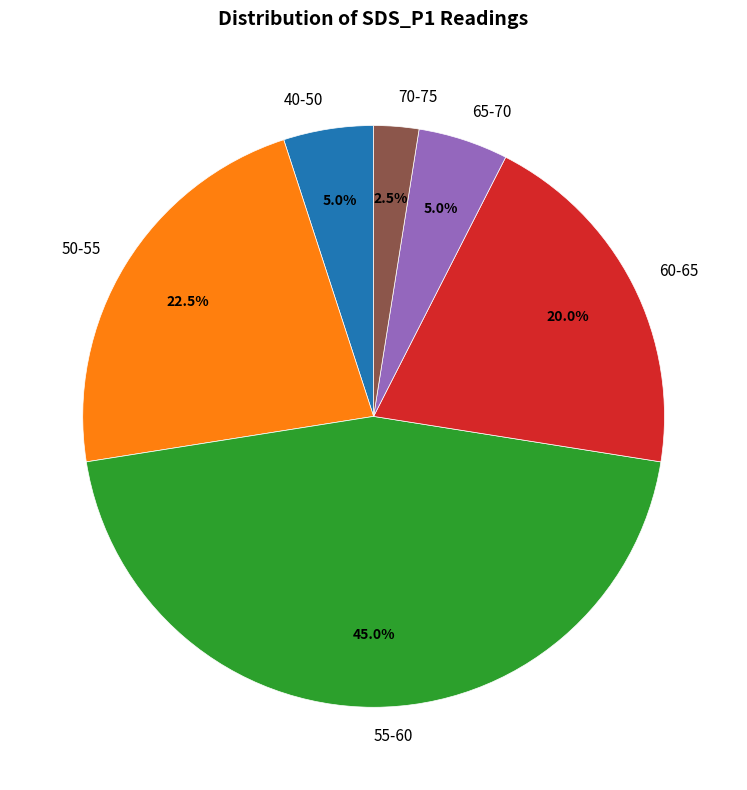

Combined, what portion of the pie is 65-70 and 50-55?

27.5%